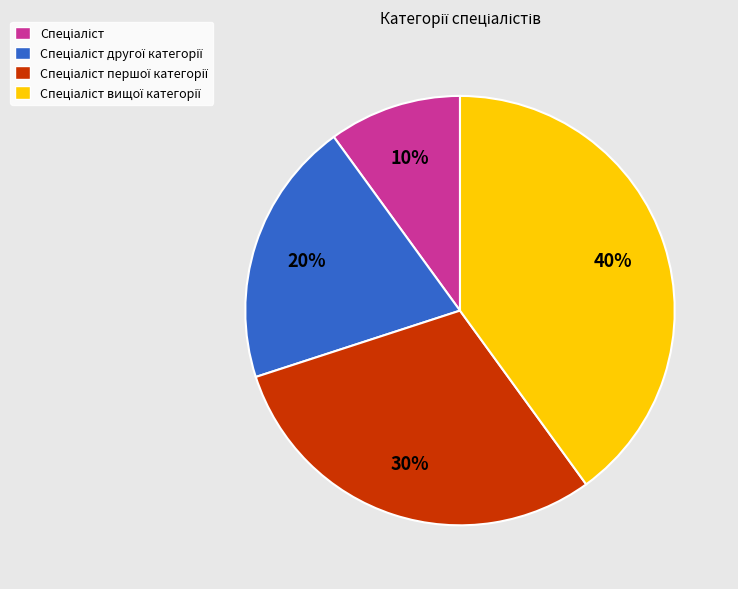

Count the number of slices in the pie.

4